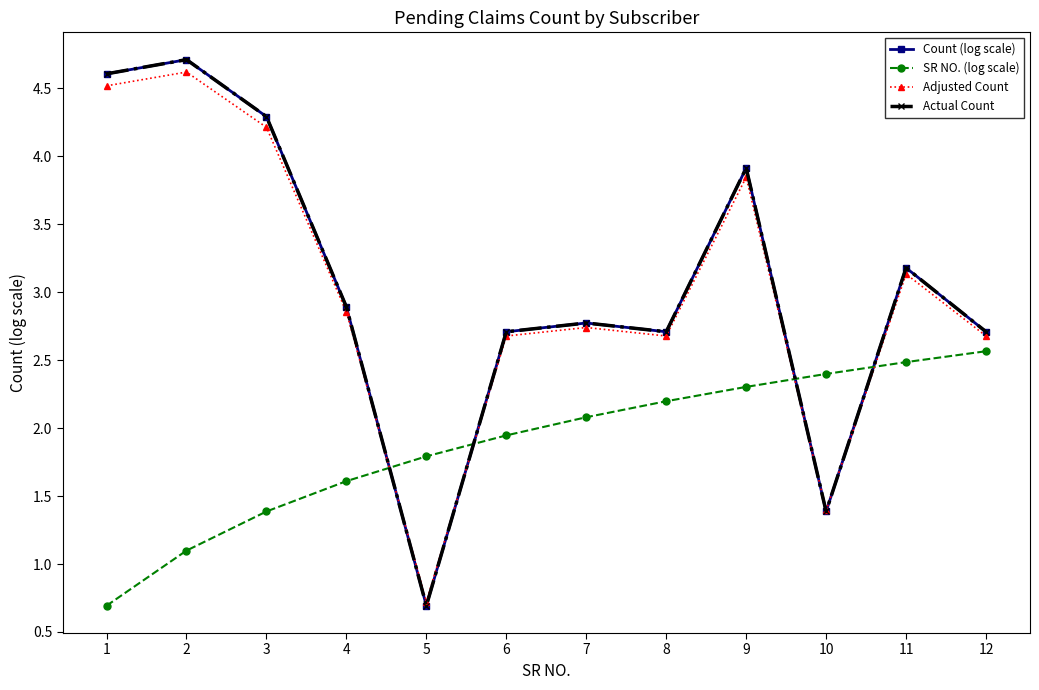

Does the chart have visible grid lines?

No